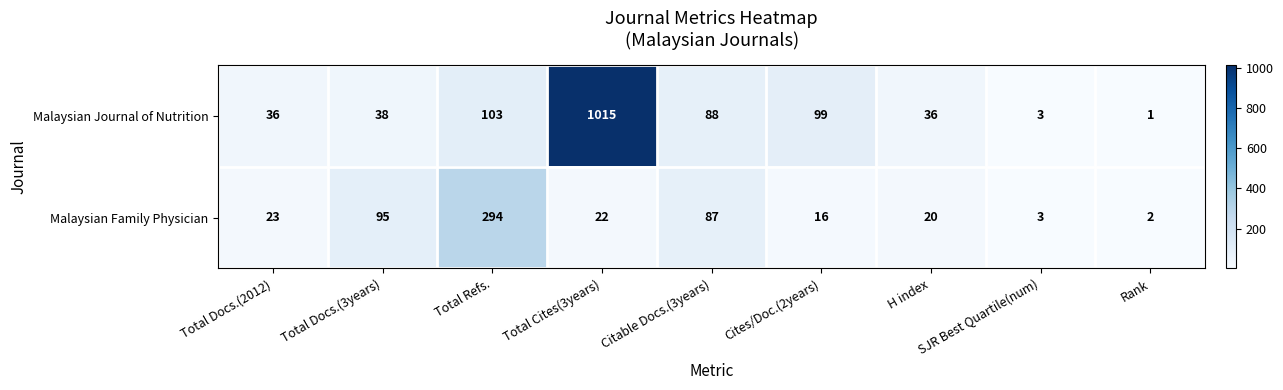

Which label corresponds to the smallest value in the chart?

Rank